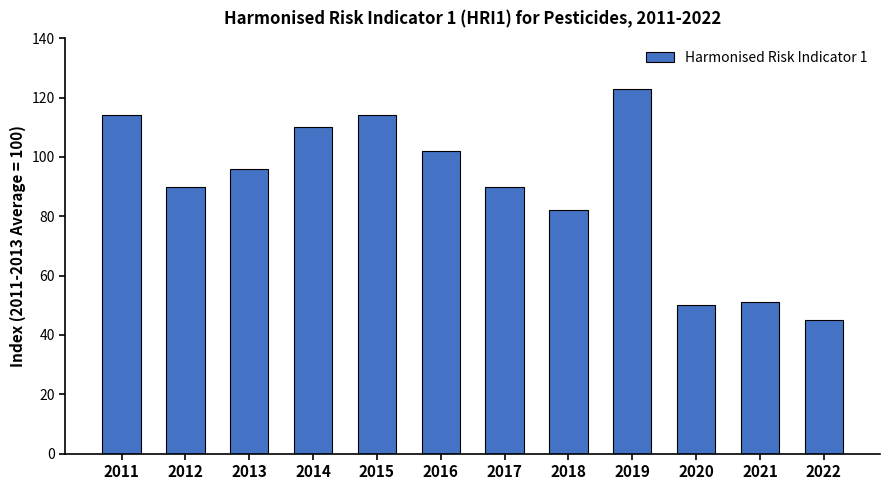

What is the difference between the maximum and minimum values?

78